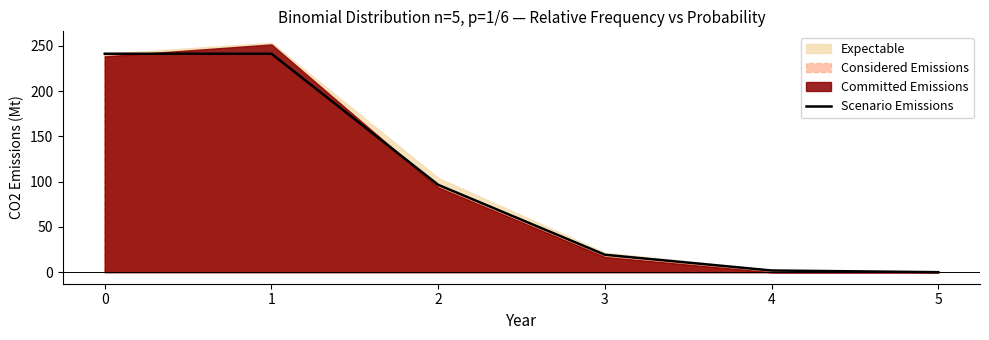

The value of Scenario Emissions at 0 is 337.8. True or false?

False